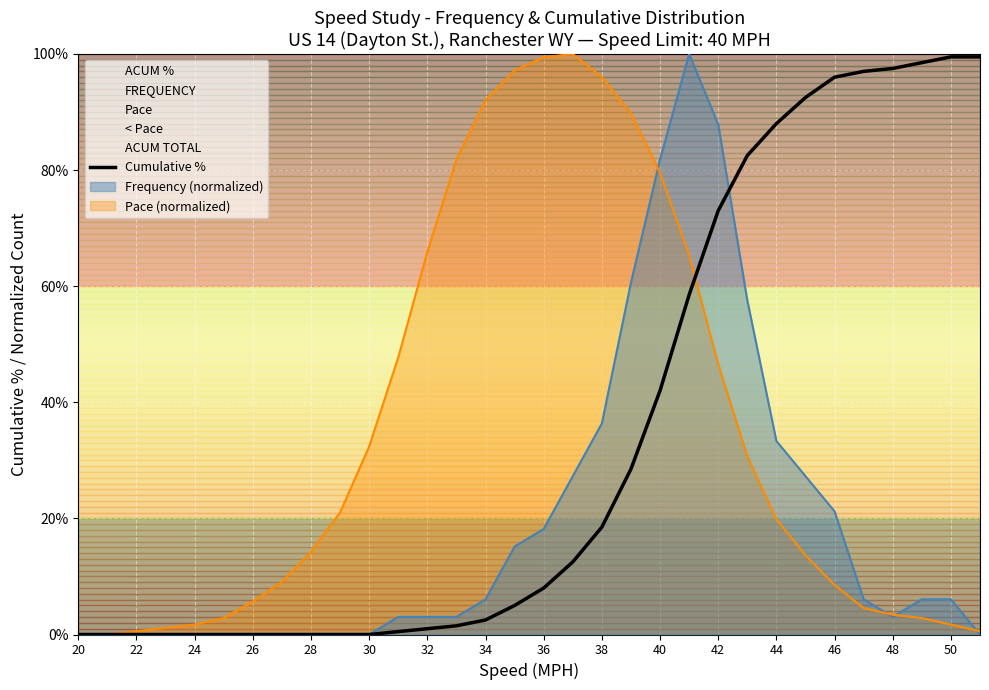

What is the maximum value shown in the chart?

99.5